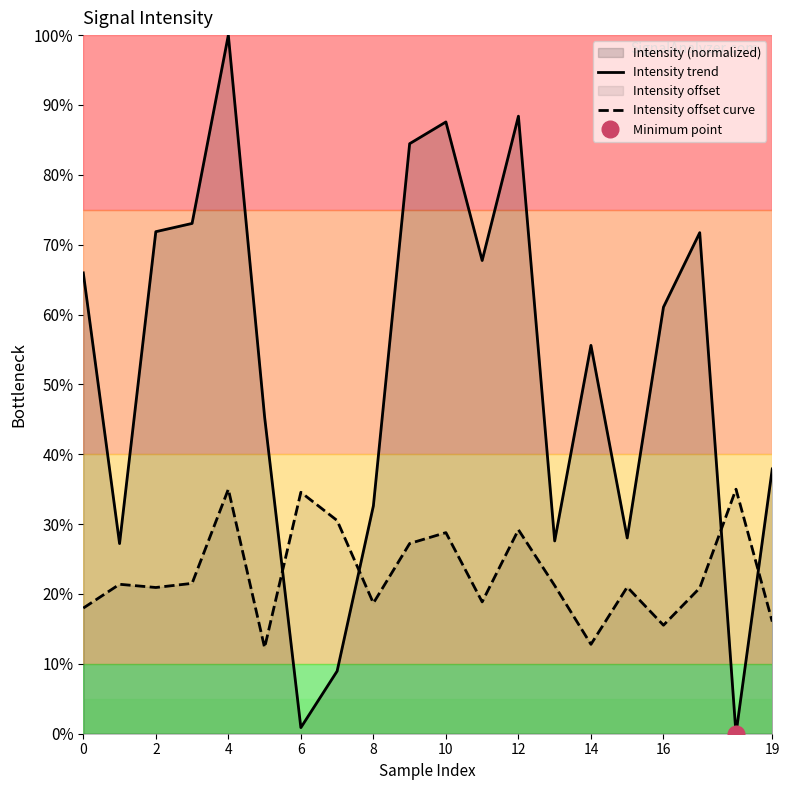

Which series ends up on top after the final intersection of Intensity offset curve and Intensity trend?

Intensity trend